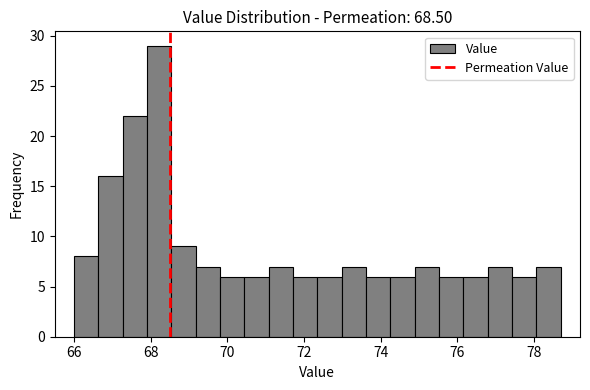

Read against the x-axis, roughly where is the centre of the tallest bar?

68.2